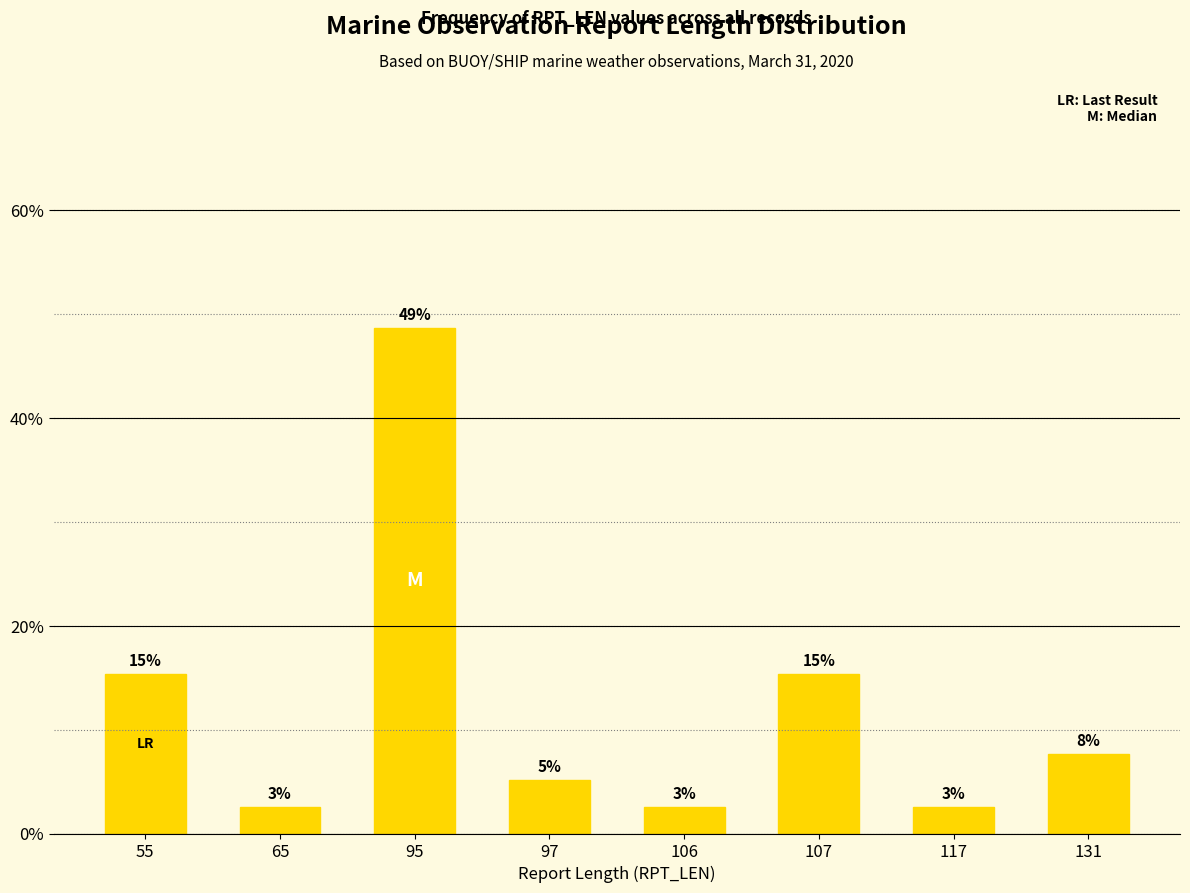

What is the change in value from 107 to 117?

-12.8